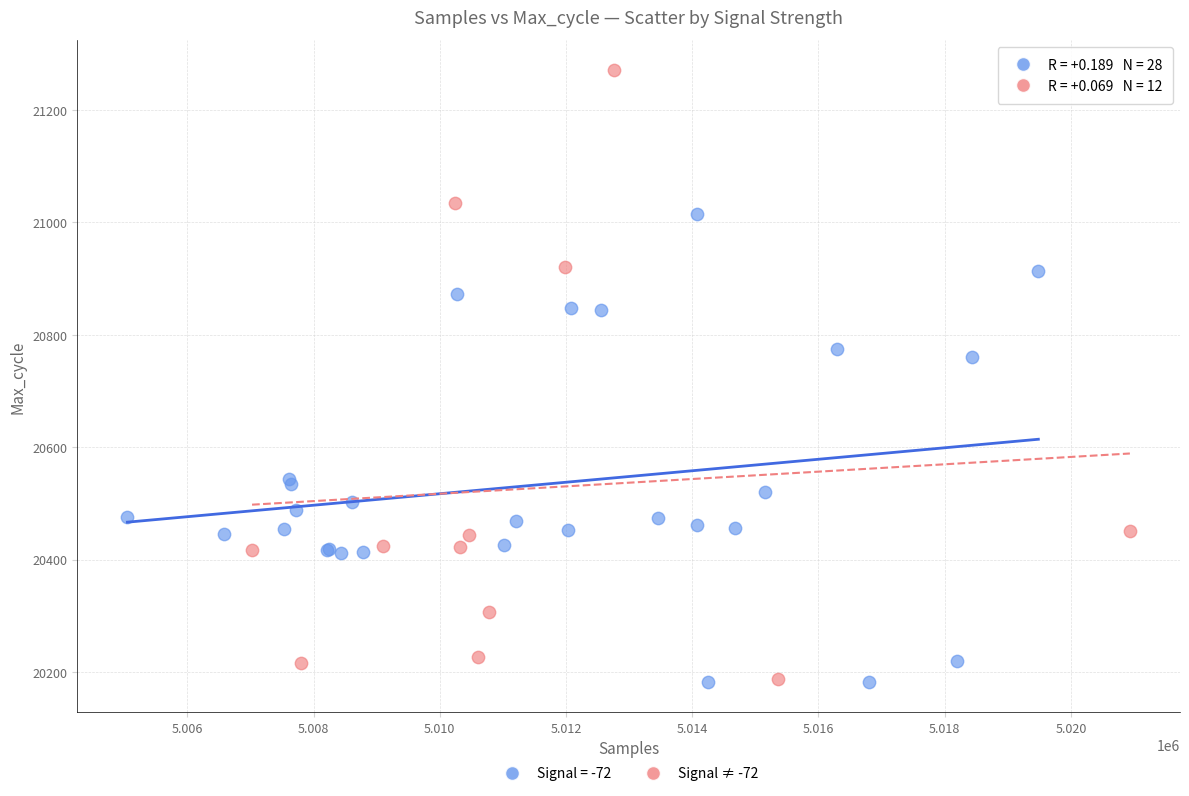

Which series contains the highest Y value?

Signal ≠ -72